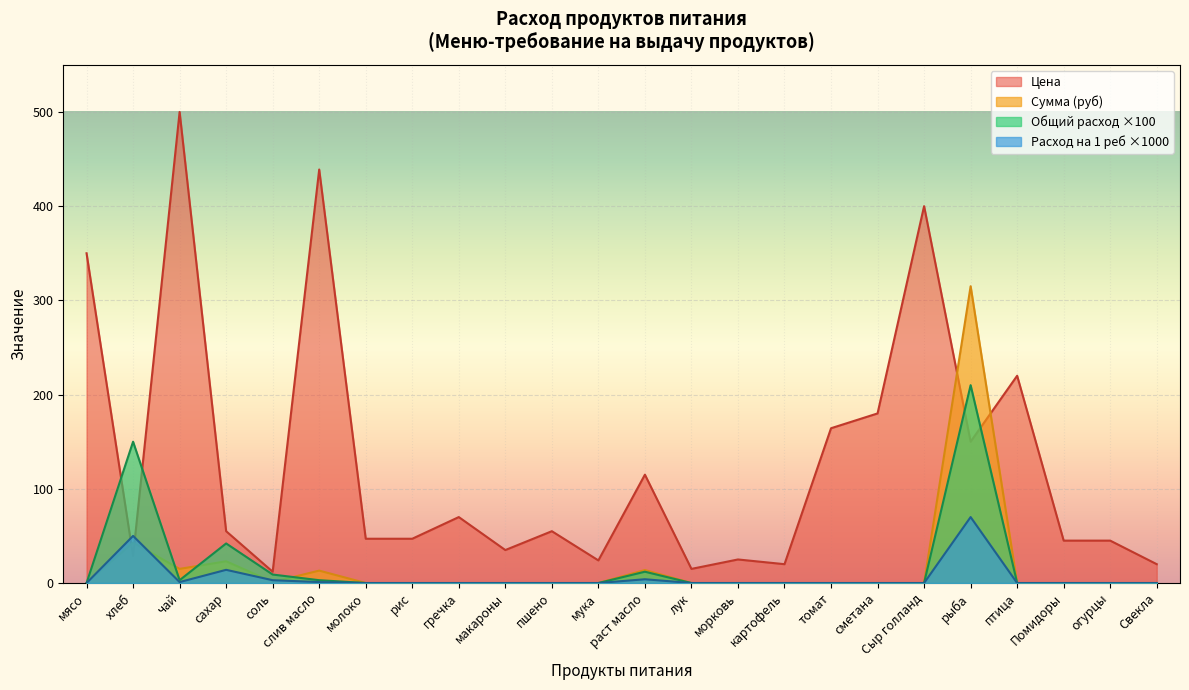

What is the sum of the Цена values at мука and пшено?

79.0